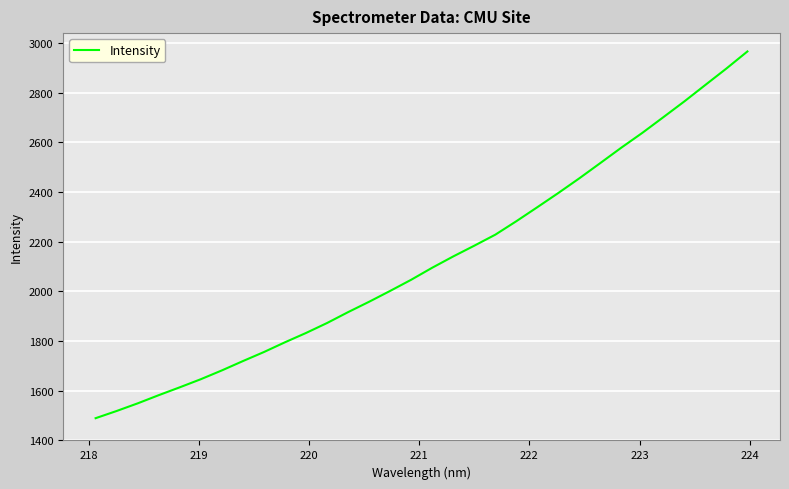

What is the difference between the maximum and second lowest values?

1447.0